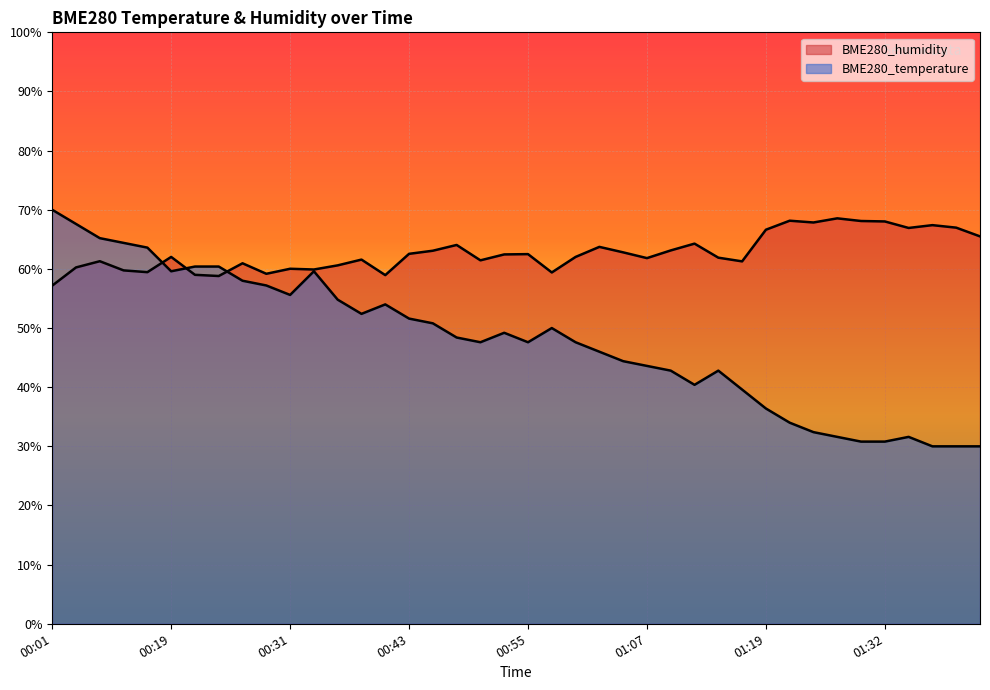

The BME280_temperature series shows 30.4 at 00:53. True or false?

False